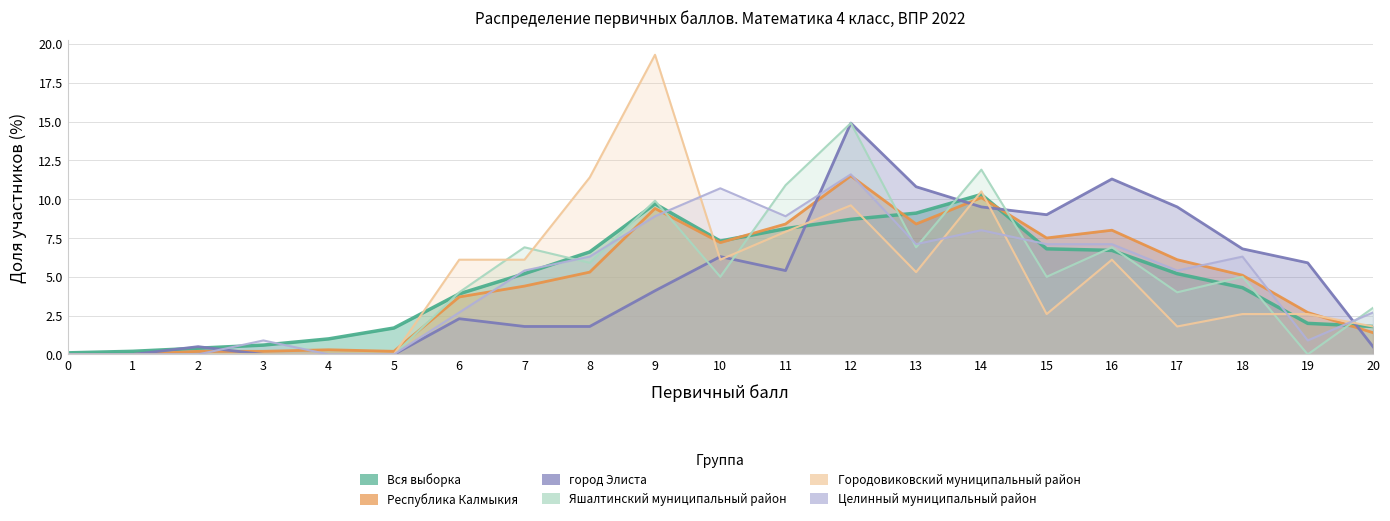

Between which two adjacent categories do Вся выборка and Городовиковский муниципальный район first intersect?

5 and 6